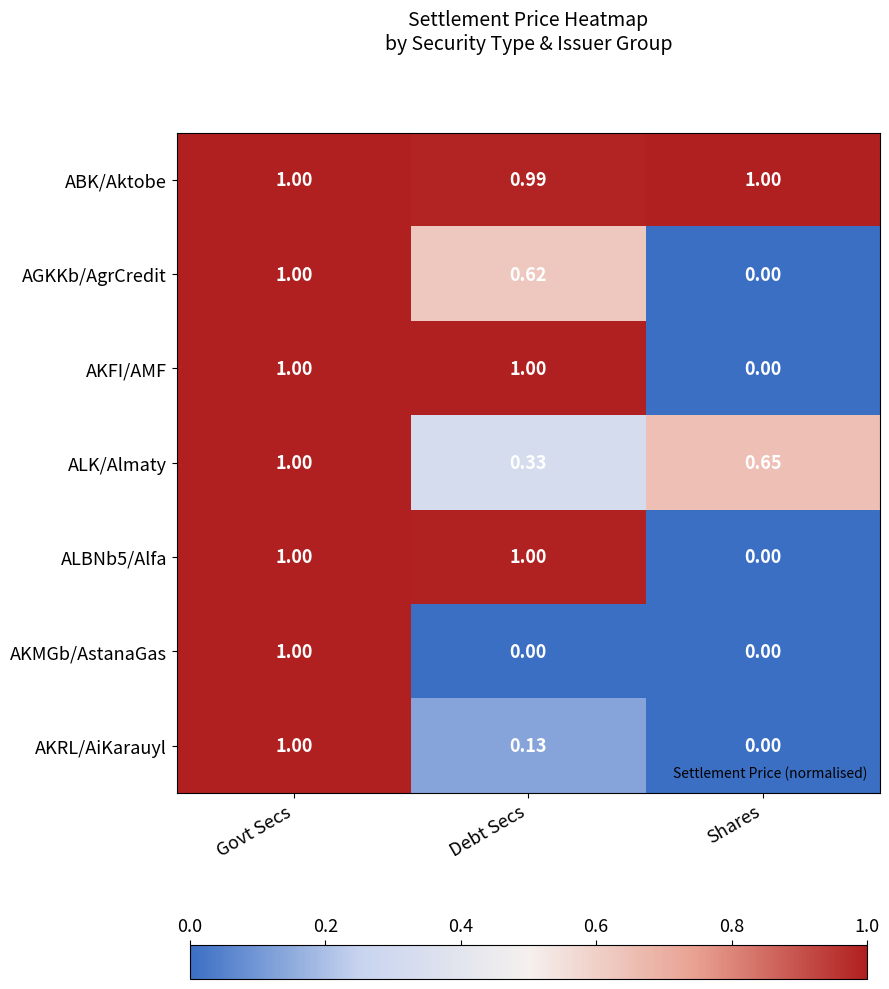

At which label is ABK/Aktobe closest to 0?

Debt Secs